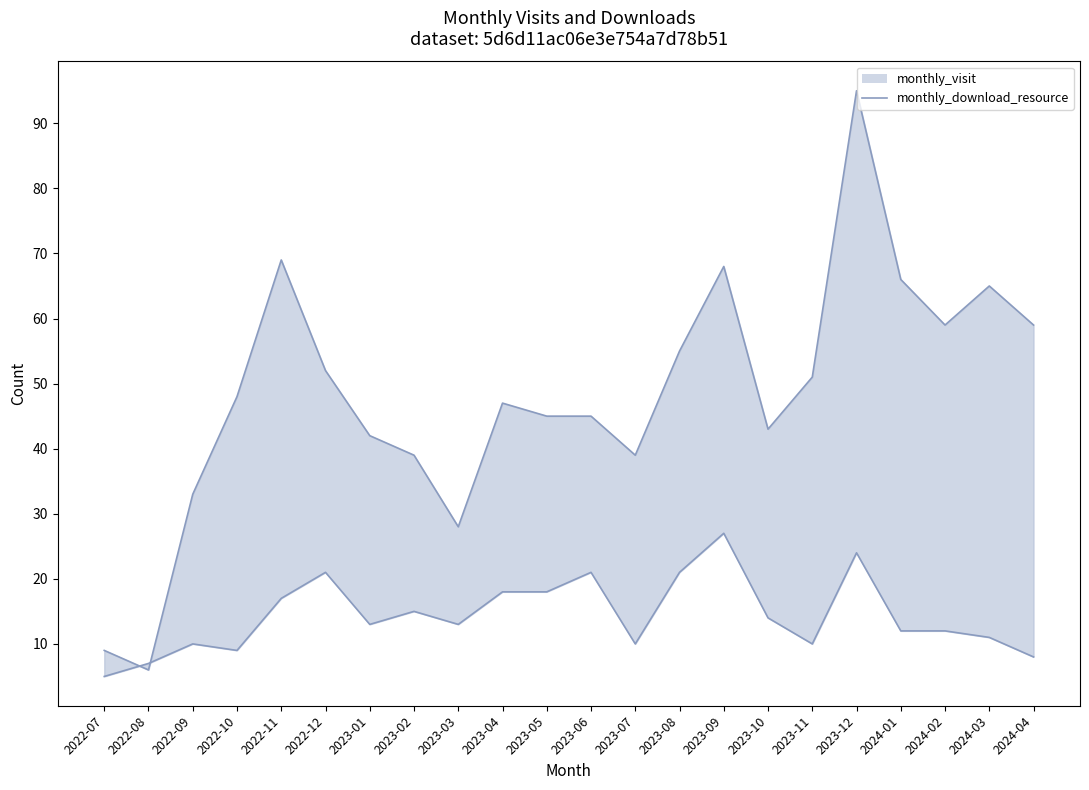

Where do monthly_download_resource and monthly_visit_line first cross each other?

2022-07 and 2022-08